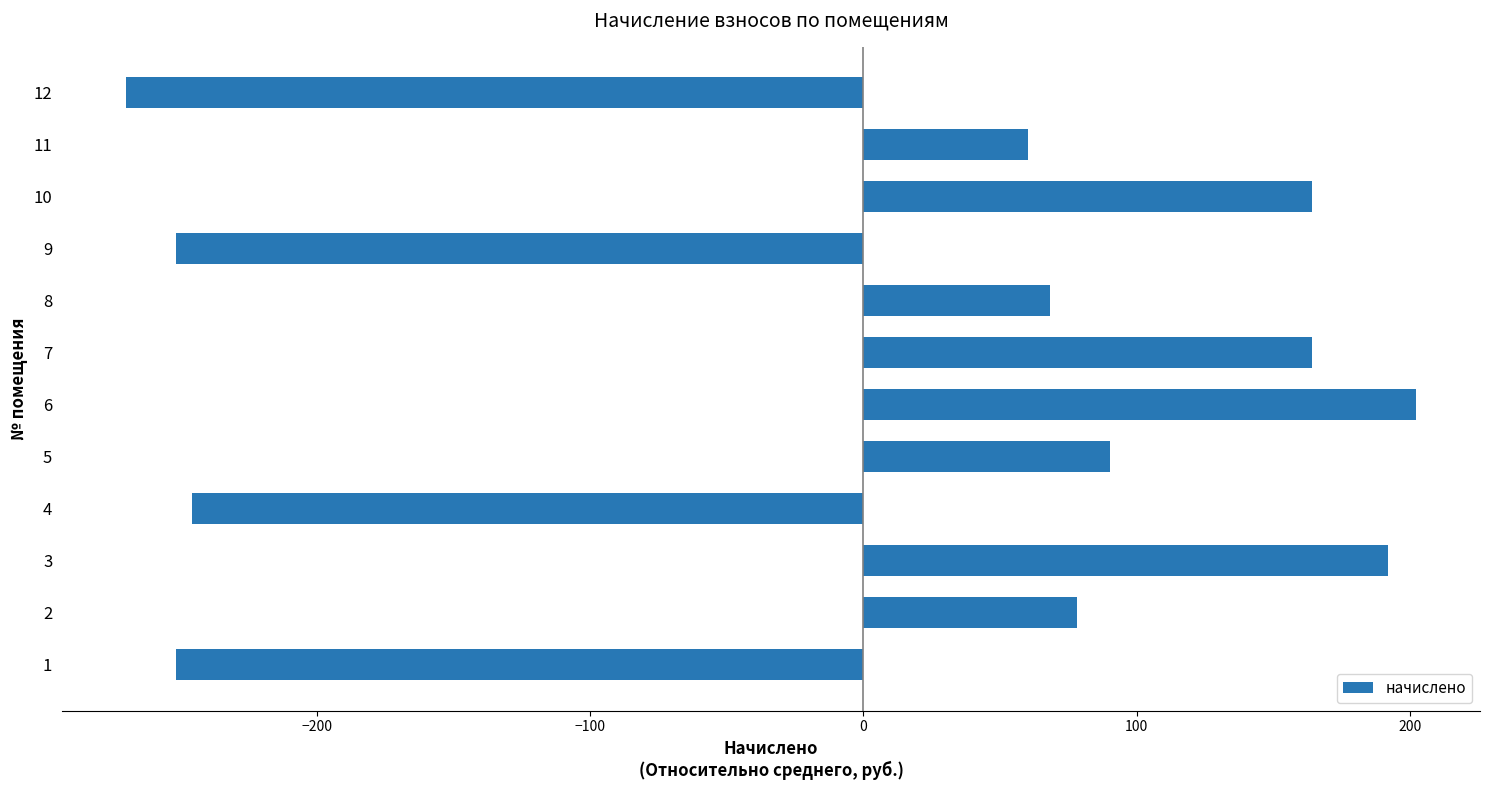

How many values are below zero?

4